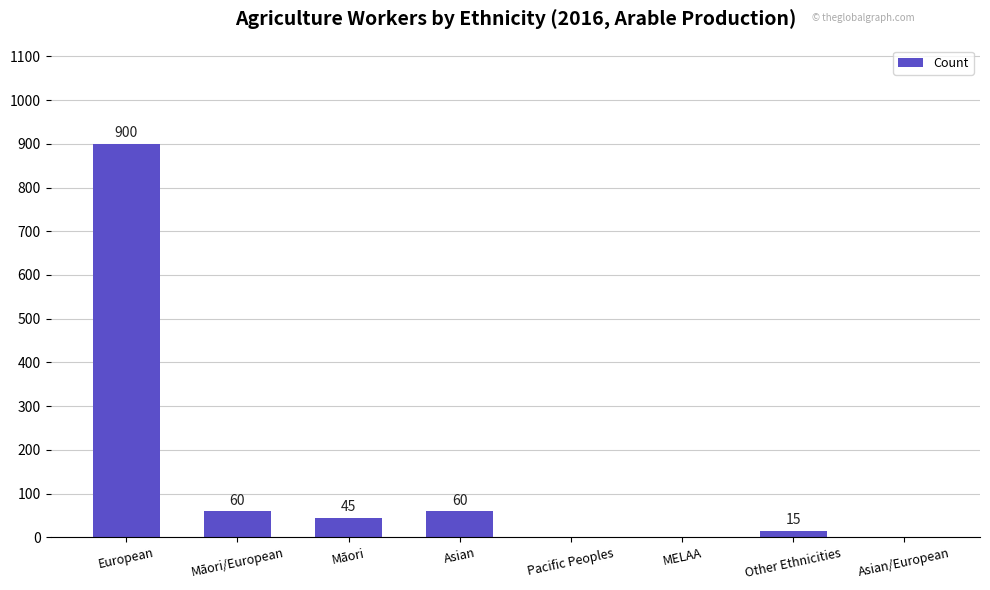

How many categories are shown in the chart?

8